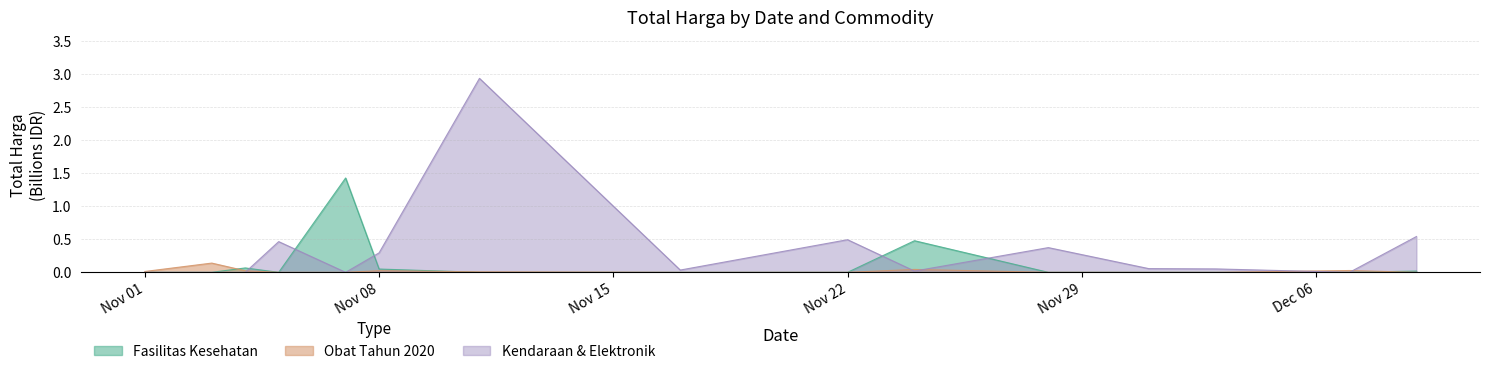

Which series has the widest spread of values?

Kendaraan & Elektronik